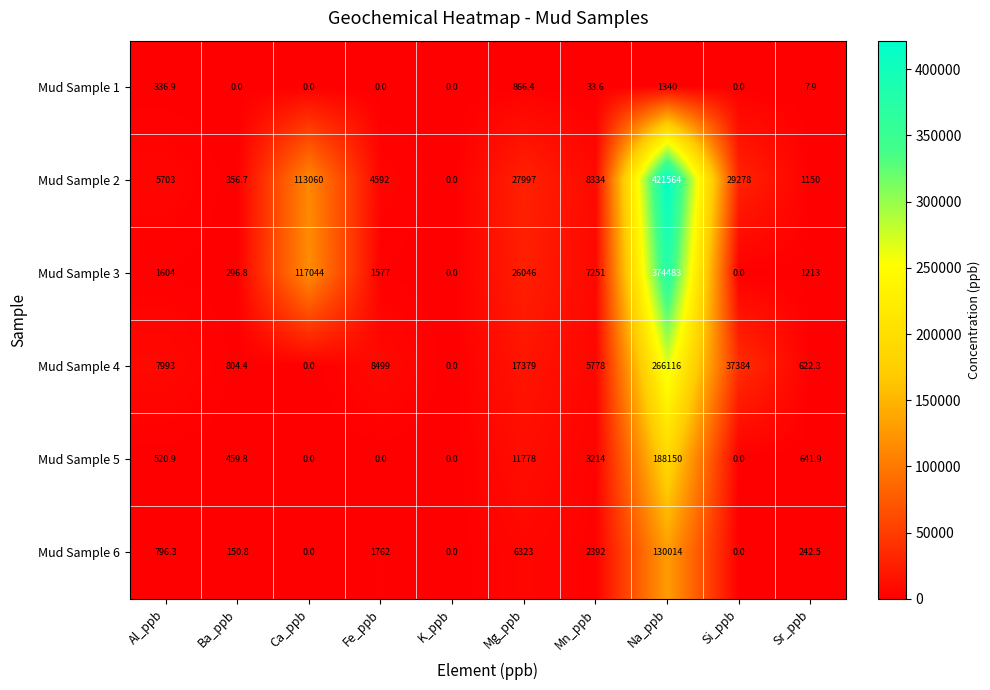

Which label corresponds to the largest value in the chart?

Na_ppb